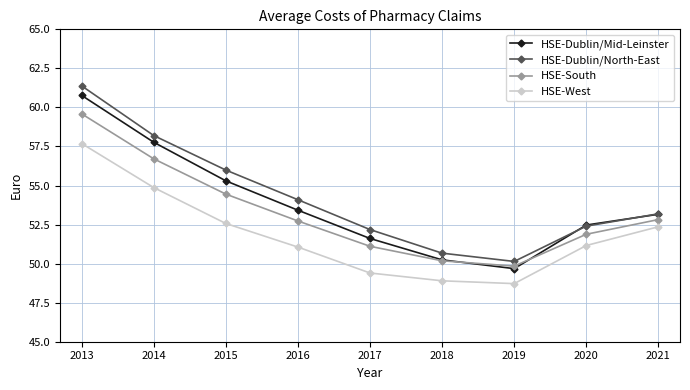

What is the minimum value shown in the chart?

48.7